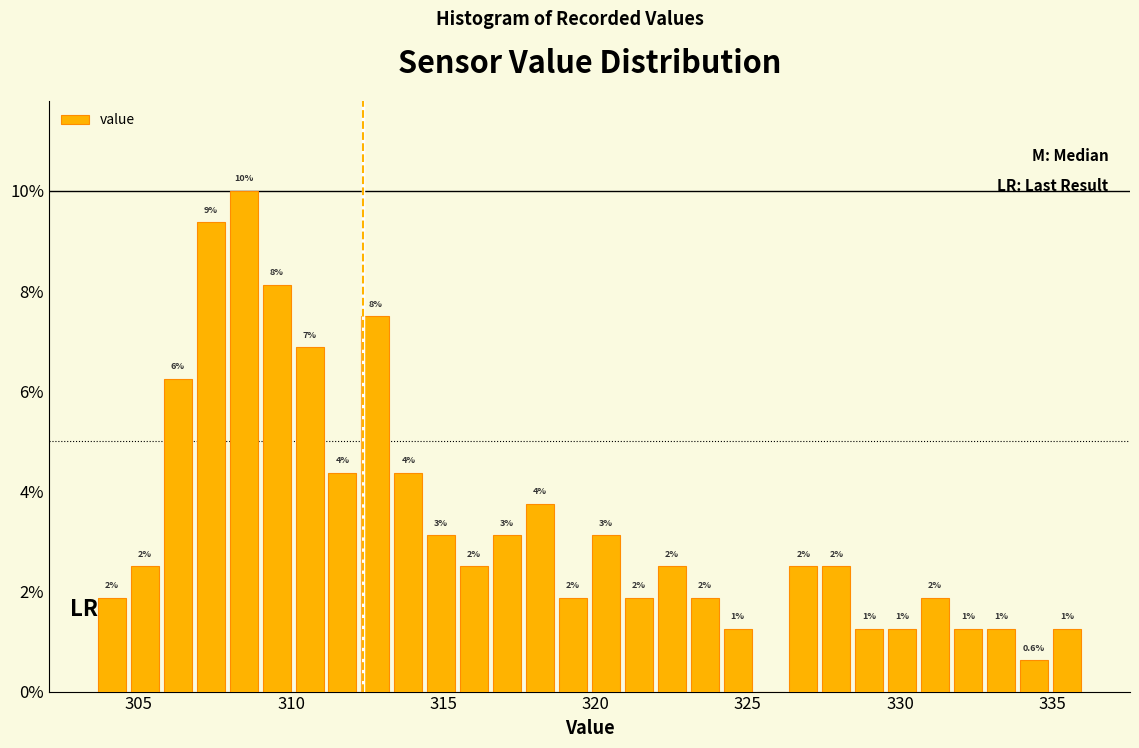

Read against the x-axis, roughly where is the centre of the tallest bar?

308.5